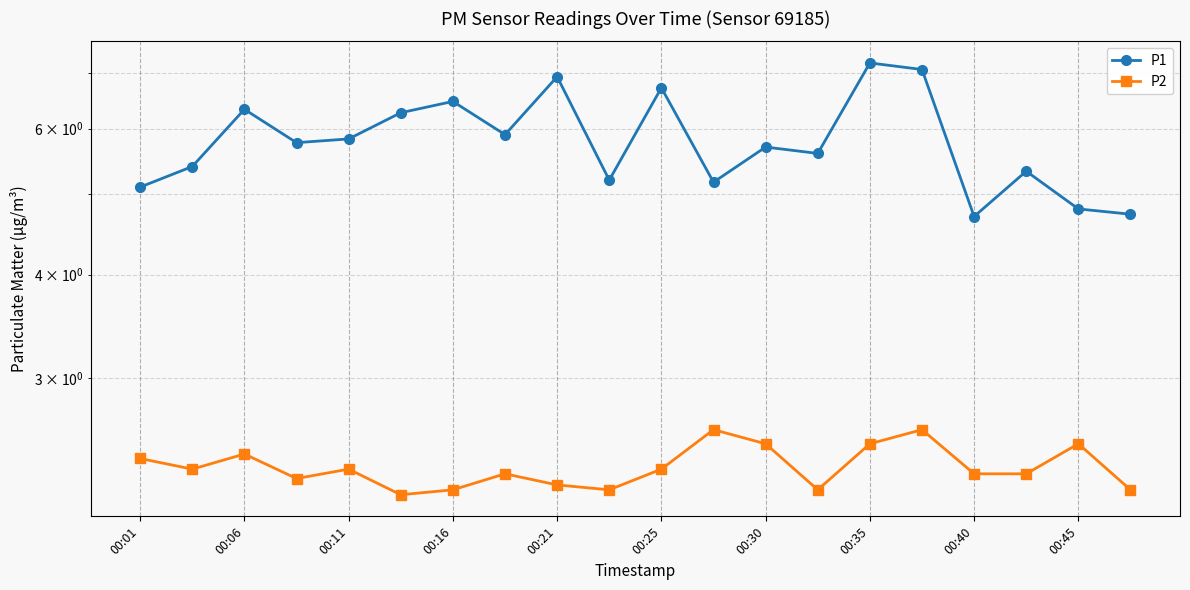

Is the value of P2 at 00:06 greater than the value of P1 at 10?

No